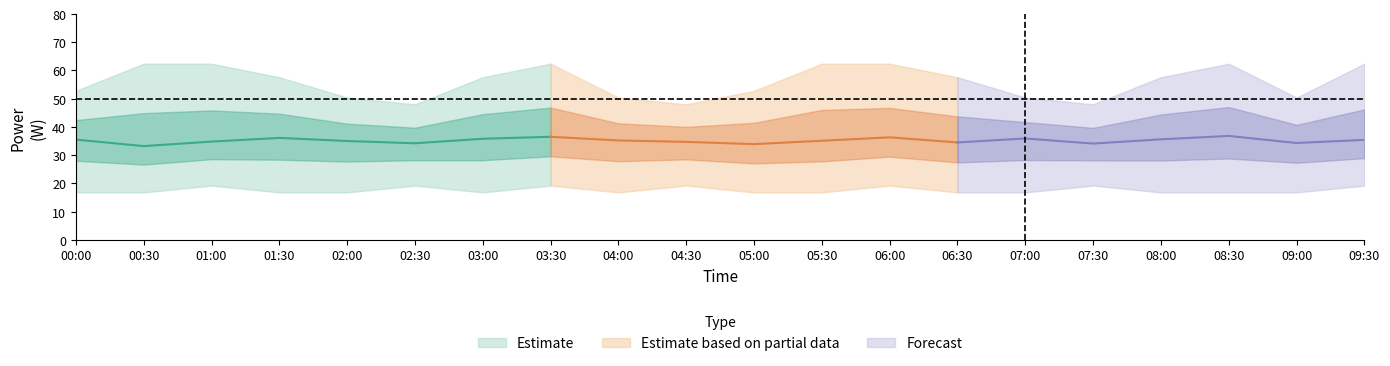

Reading left to right, extract all data points from this chart.

power_mean: 35.5	33.2	34.8	36.1	35.0	34.2	35.8	36.5	35.2	34.7	33.9	35.1	36.3	34.5	35.9	34.1	35.6	36.8	34.3	35.4
power_upper: 52.8	62.4	62.4	57.6	50.4	48.0	57.6	62.4	50.4	48.0	52.8	62.4	62.4	57.6	50.4	48.0	57.6	62.4	50.4	62.4
power_lower: 16.8	16.8	19.2	16.8	16.8	19.2	16.8	19.2	16.8	19.2	16.8	16.8	19.2	16.8	16.8	19.2	16.8	16.8	16.8	19.2